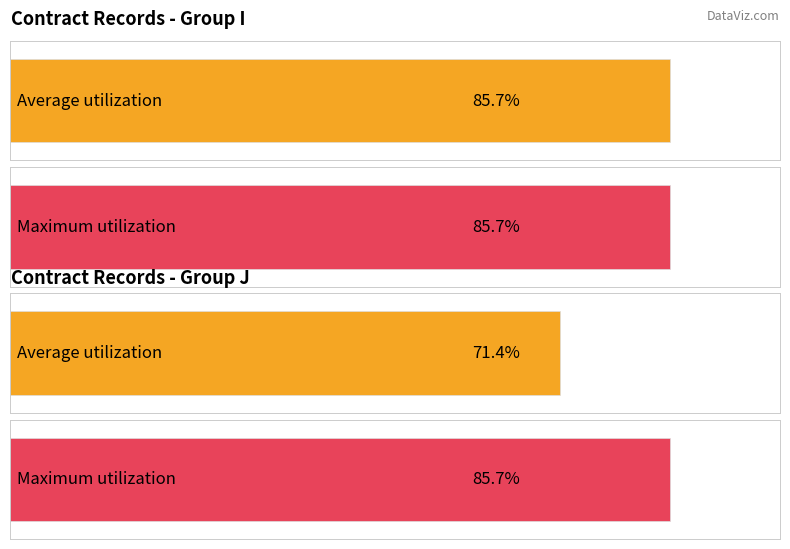

Does the chart contain stacked bars?

No